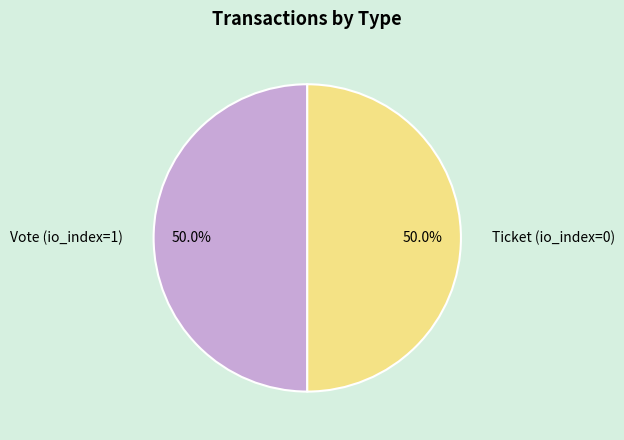

Approximately how many times larger is the value at Ticket (io_index=0) compared to Vote (io_index=1)?

1.0